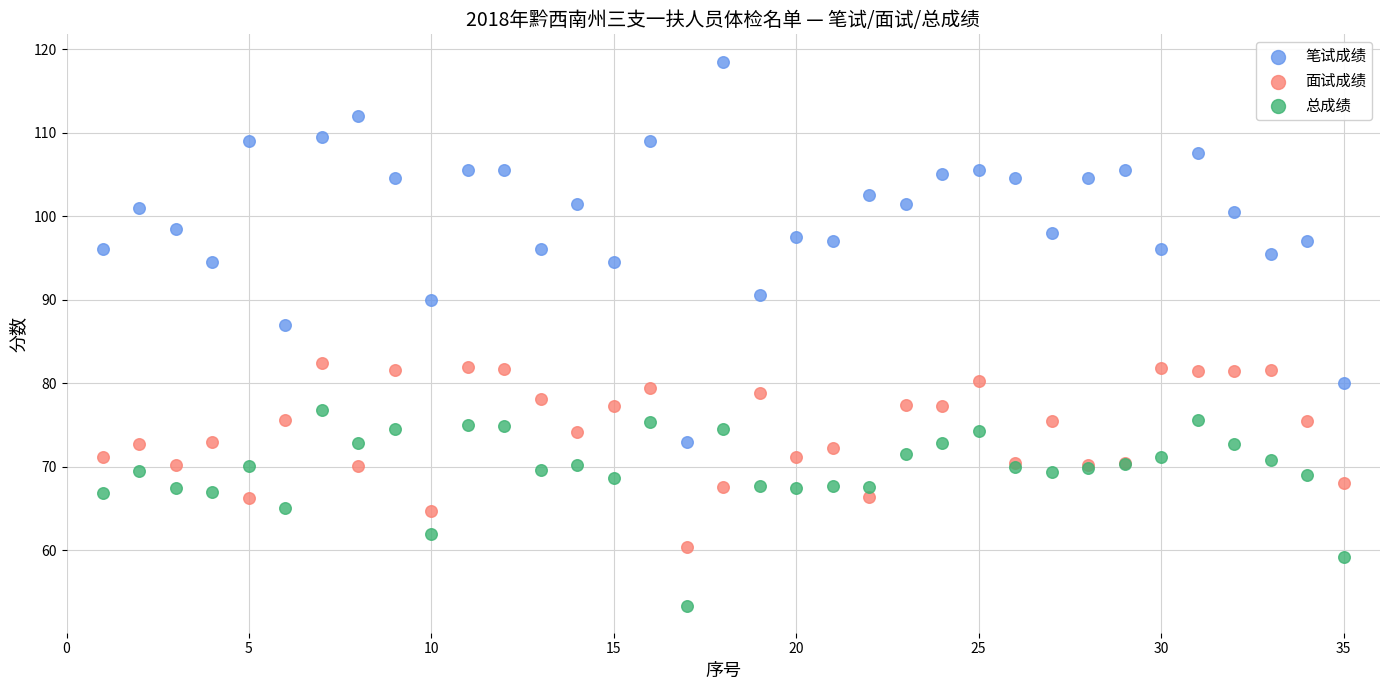

Which series has the widest spread of Y values?

笔试成绩